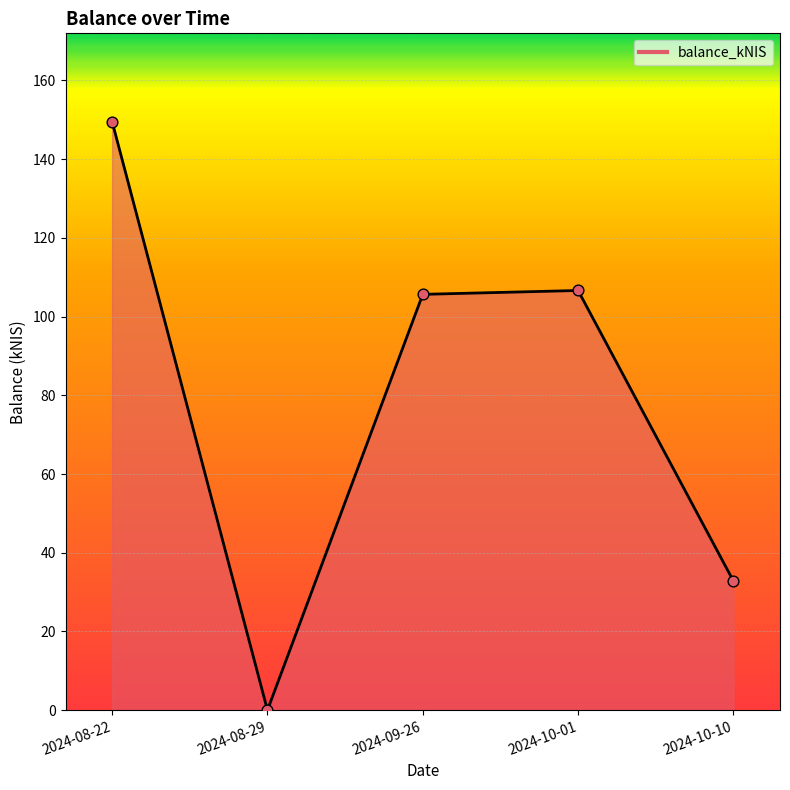

What is the ratio of the value at 2024-10-01 to the value at 2024-08-22?

0.7